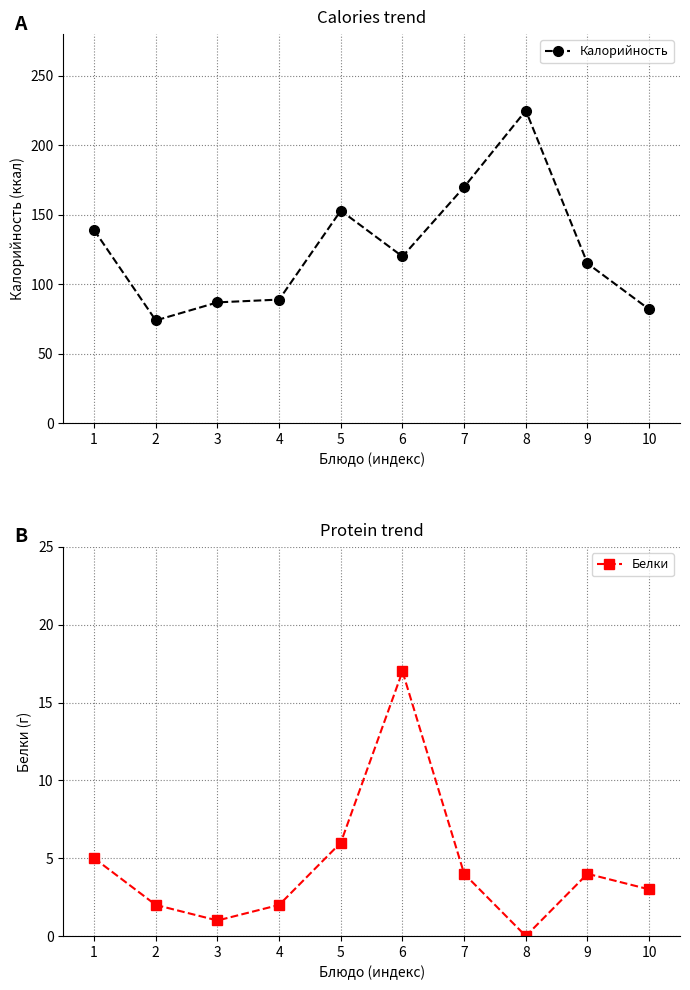

The value of Белки at 2 is 2. True or false?

True